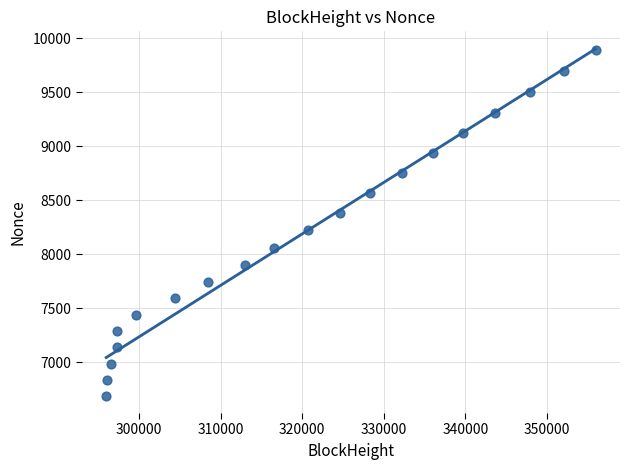

What is the range of X values (max minus min)?

60009